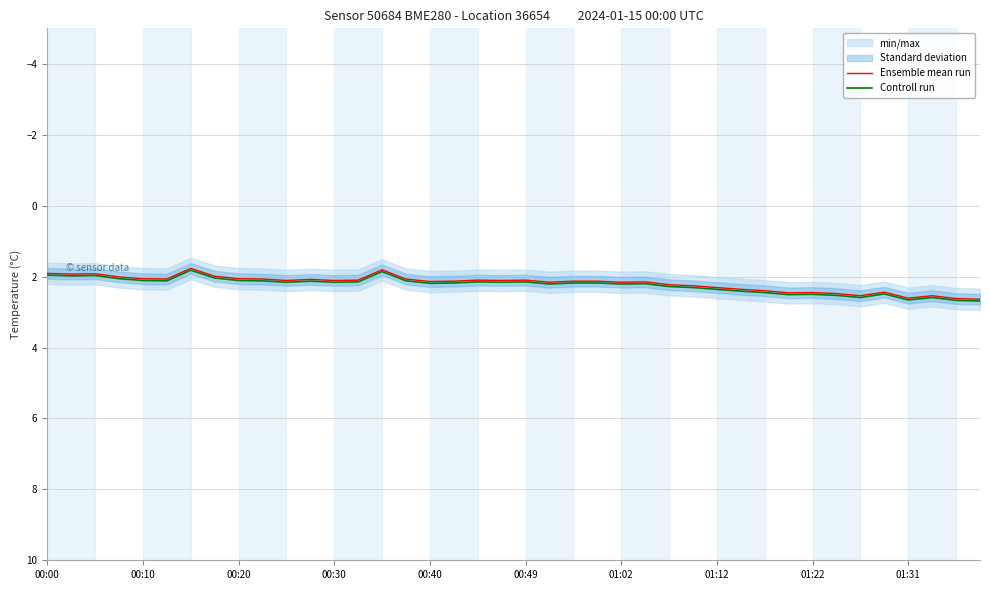

True or false: Controll run and Ensemble mean run intersect in this chart.

False